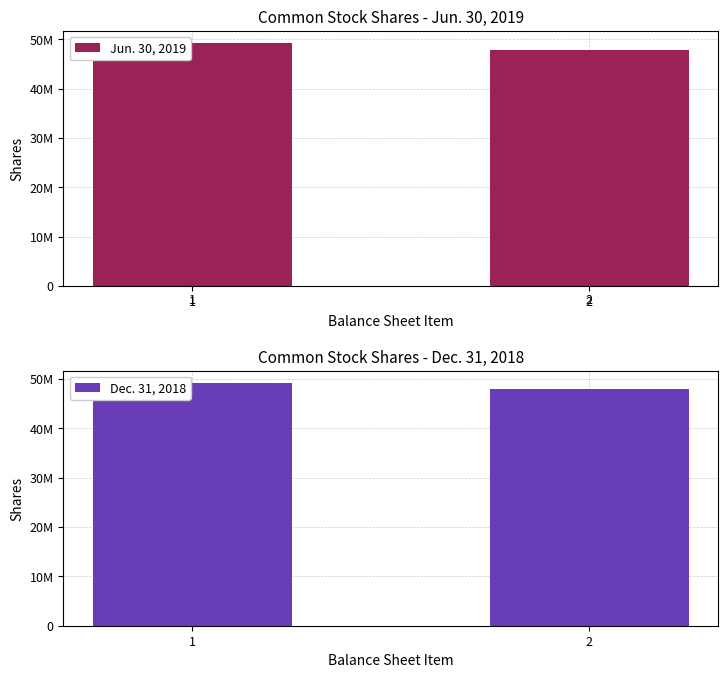

Reading left to right, list all the values displayed in this chart.

Jun. 30, 2019: 1=49249497	2=47944486
Dec. 31, 2018: 1=49249497	2=47944486